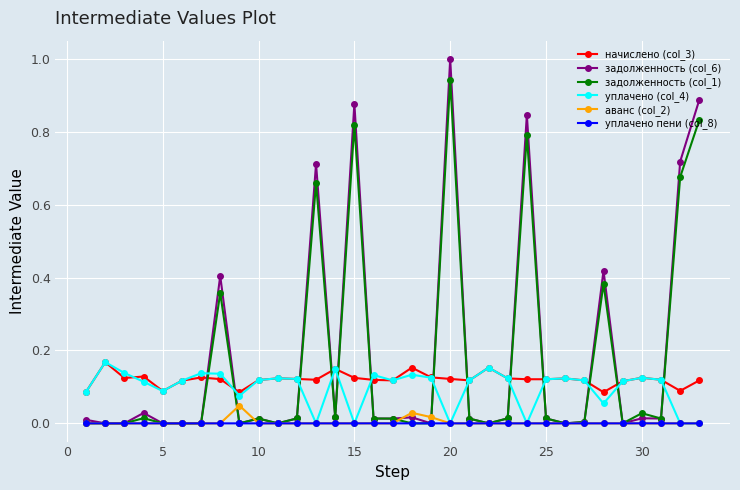

Does the chart have visible grid lines?

Yes